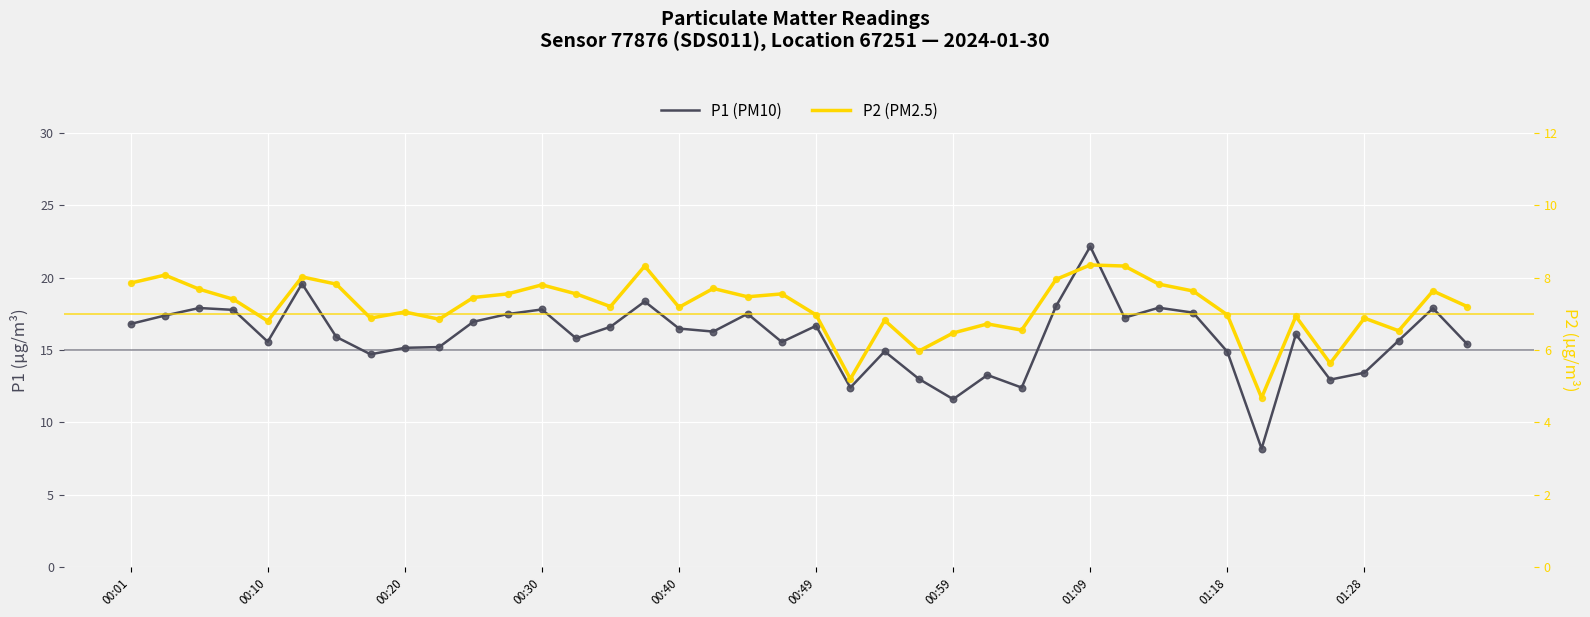

At how many categories does at least one series exceed 6?

40